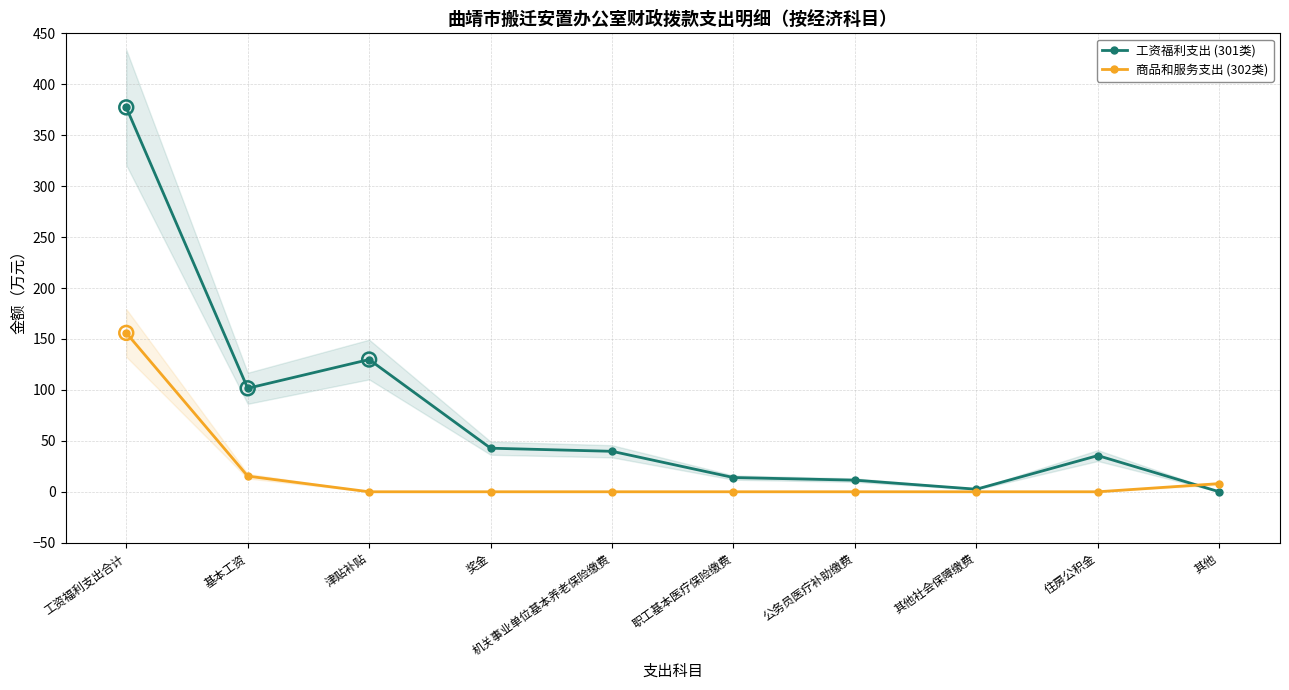

What are all the series names shown in the legend?

工资福利支出 (301类), 商品和服务支出 (302类)